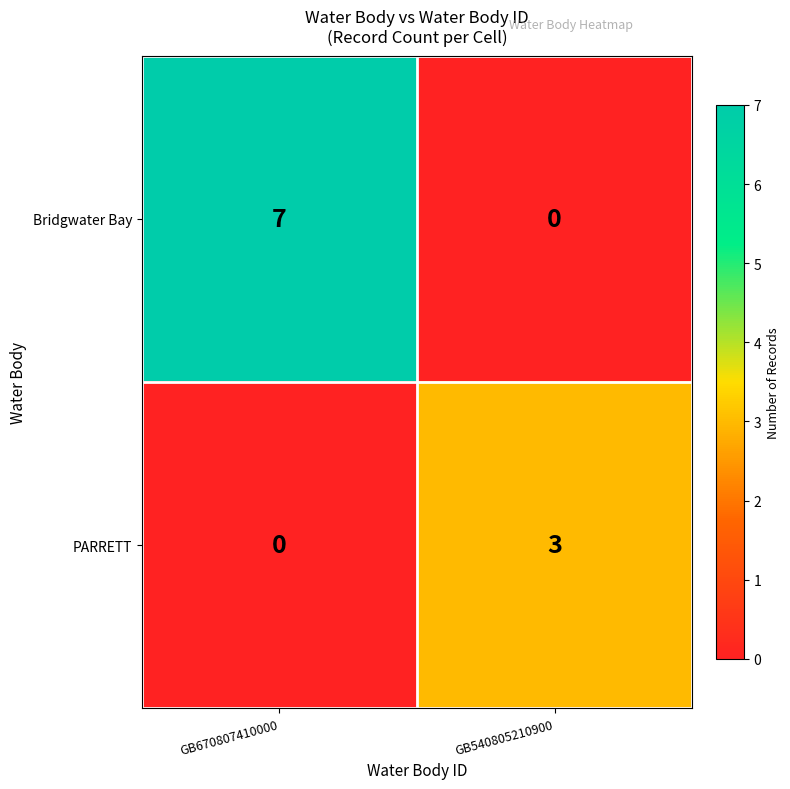

How many positive values does the Bridgwater Bay series have?

1